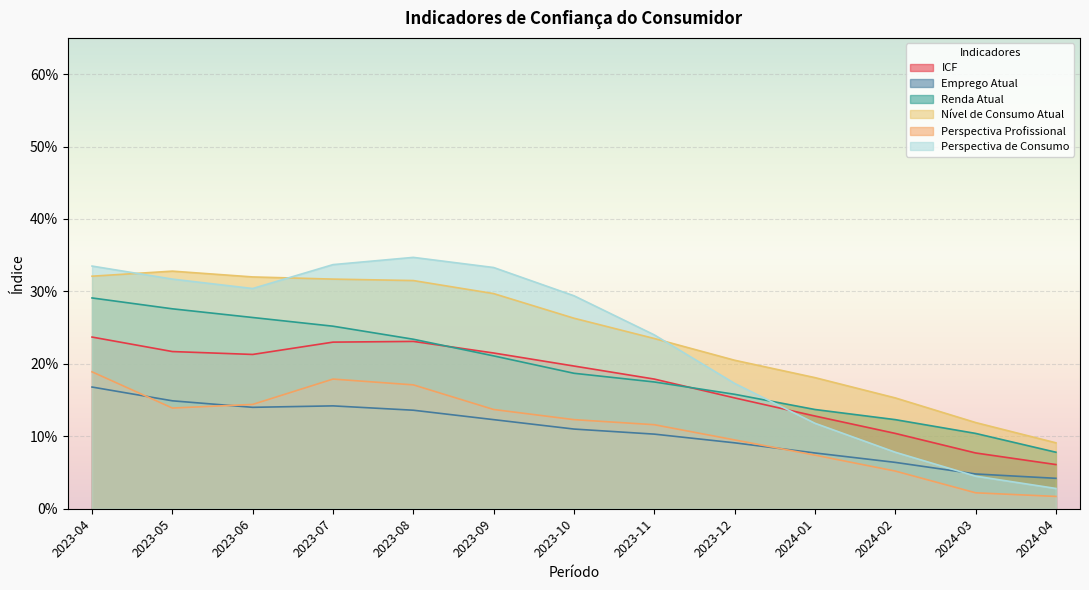

Which has a higher value, 2024-04 or 2023-10?

2023-10